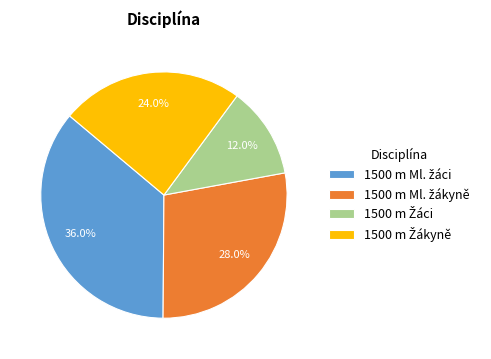

Does any single category account for the majority?

No